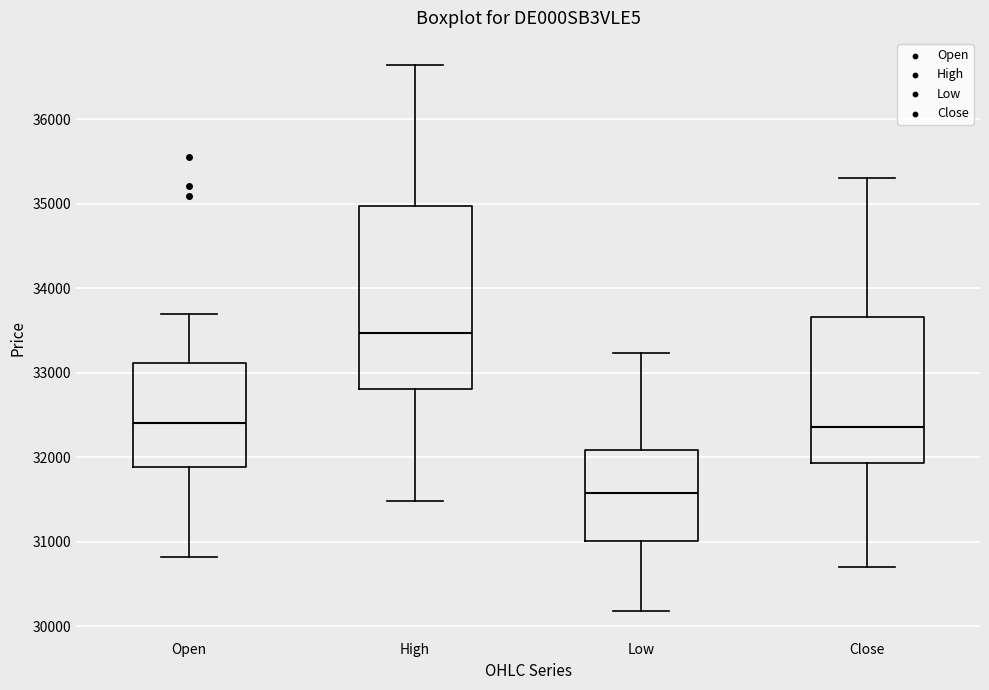

Which box has the lowest median line?

Low